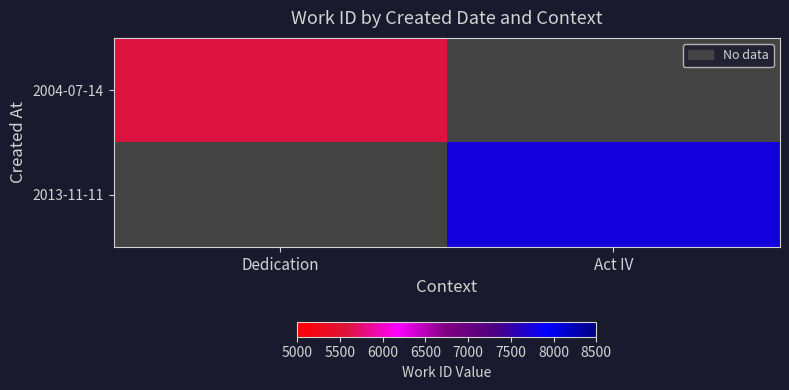

What is the maximum value shown in the chart?

7758.0